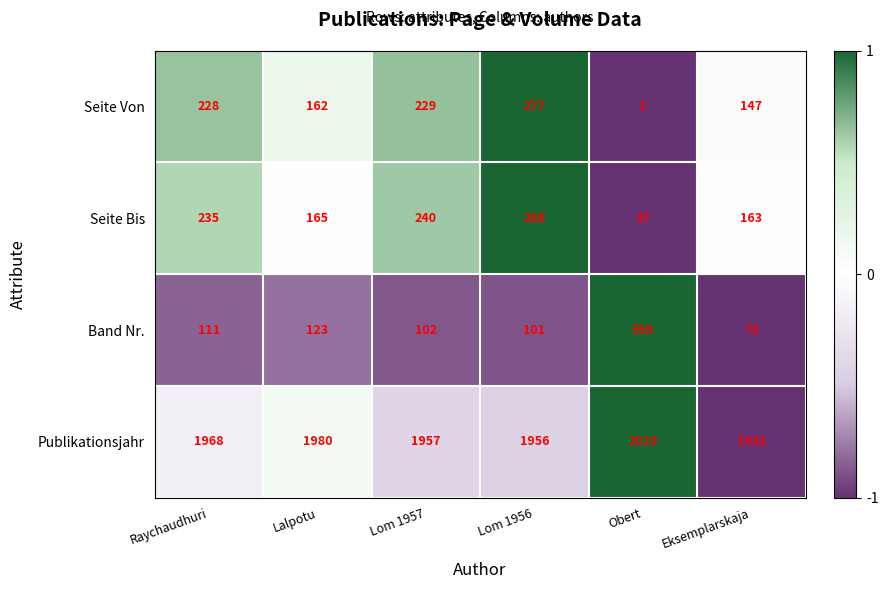

Reading left to right, transcribe all the data shown in this chart.

Seite Von: Raychaudhuri=228	Lalpotu=162	Lom 1957=229	Lom 1956=277	Obert=1	Eksemplarskaja=147
Seite Bis: Raychaudhuri=235	Lalpotu=165	Lom 1957=240	Lom 1956=288	Obert=37	Eksemplarskaja=163
Band Nr.: Raychaudhuri=111	Lalpotu=123	Lom 1957=102	Lom 1956=101	Obert=559	Eksemplarskaja=73
Publikationsjahr: Raychaudhuri=1968	Lalpotu=1980	Lom 1957=1957	Lom 1956=1956	Obert=2019	Eksemplarskaja=1931